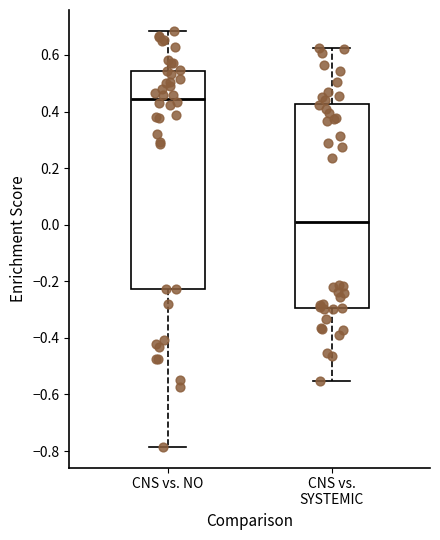

Reading left to right, transcribe this box plot: for each box, give where its median line is, the range the box spans, and where its two whiskers end, as read against the y-axis. The values are not printed on the chart, so give them approximately, as read against the axis.

CNS vs. NO: median 0.44, box -0.22 to 0.54, whiskers -0.78 to 0.68
CNS vs. SYSTEMIC: median 0.02, box -0.30 to 0.42, whiskers -0.56 to 0.62